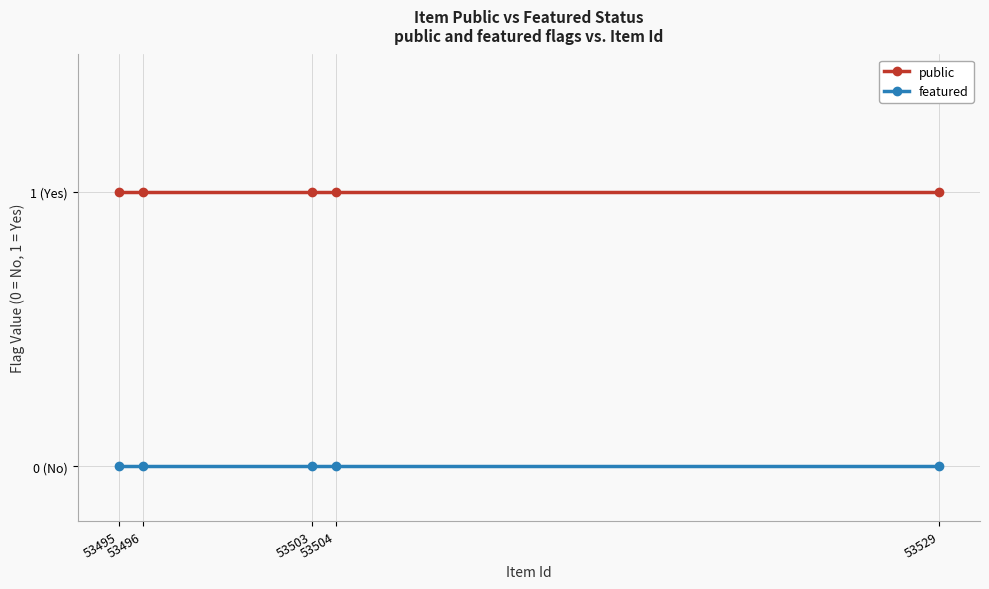

At which category is the sum across all series the highest?

53495